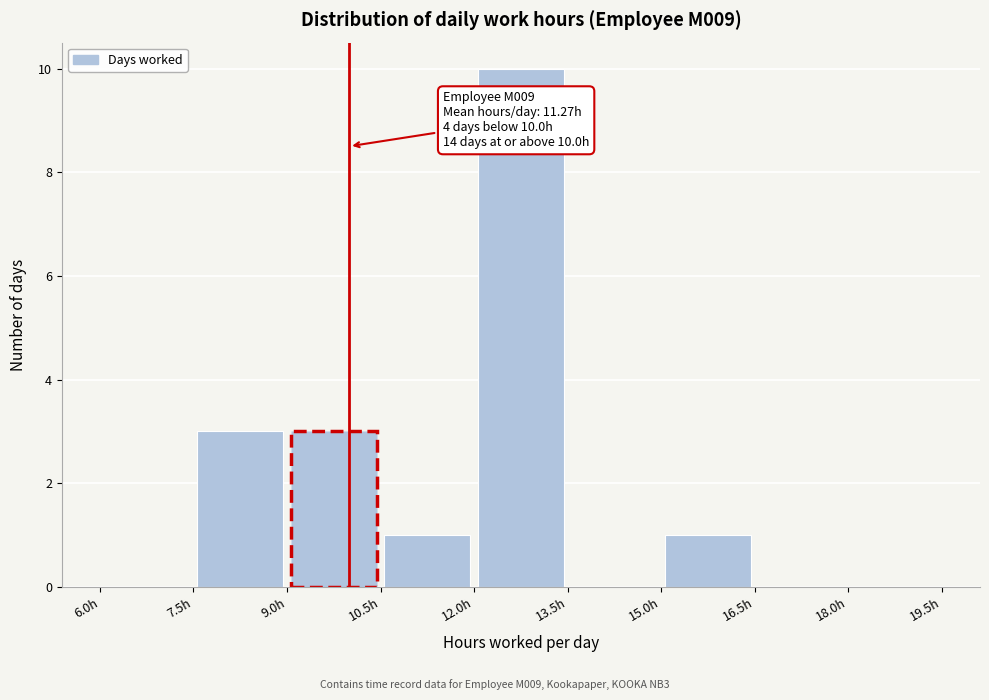

Over which range of the x-axis is the bar tallest?

12.0 to 13.5